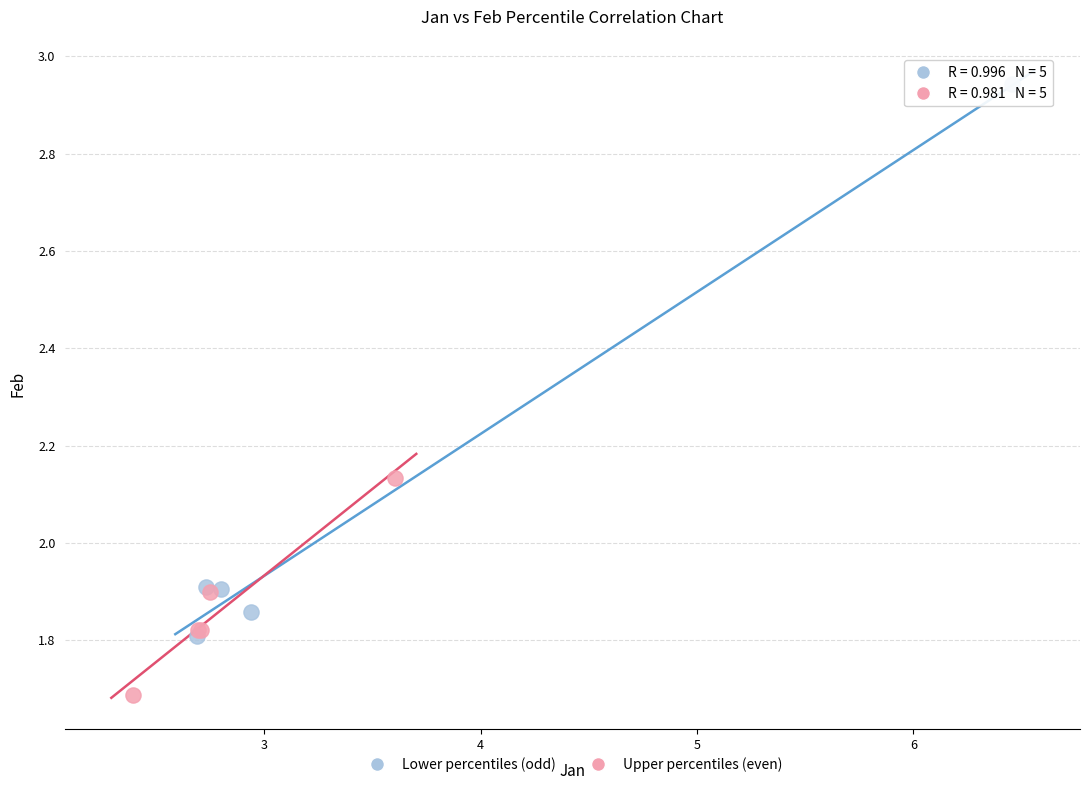

Which series contains the lowest Y value?

Upper percentiles (even)